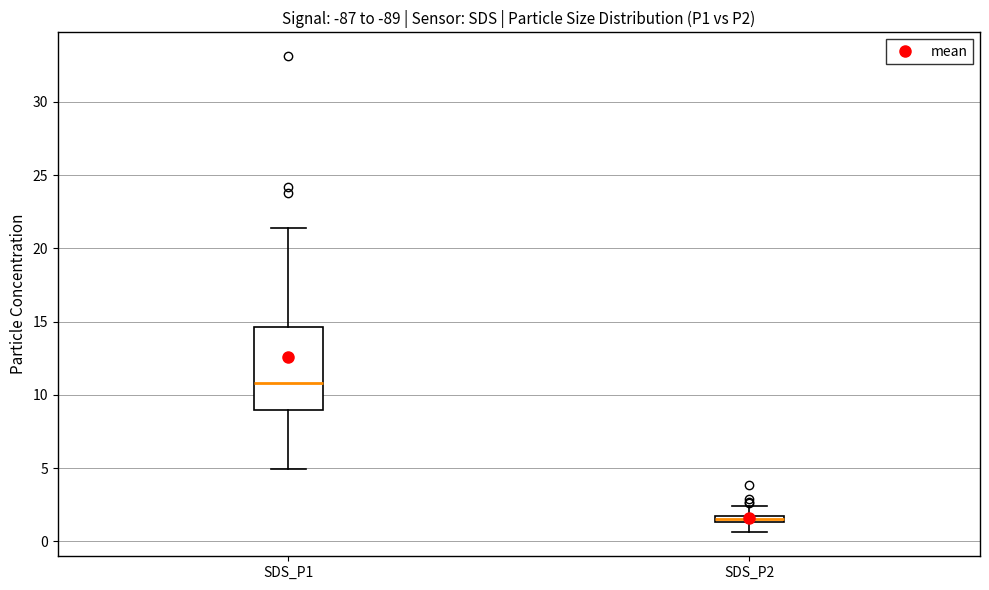

Where is the upper edge of the box for SDS_P1 on the y-axis? The values are not printed on the chart, so give them approximately, as read against the axis.

14.5